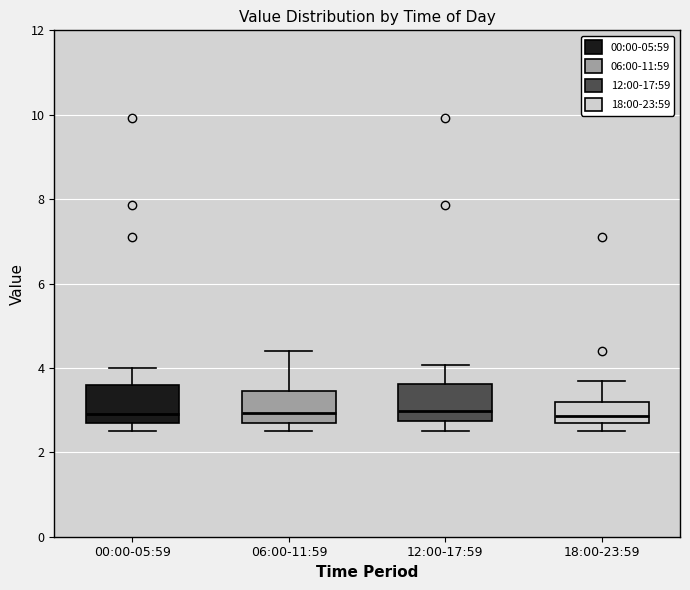

Reading left to right, read every box against the y-axis: the position of its median line, the range the box covers, and the ends of its whiskers. The values are not printed on the chart, so give them approximately, as read against the axis.

00:00-05:59: median 3.0, box 2.8 to 3.6, whiskers 2.6 to 4.0
06:00-11:59: median 3.0, box 2.8 to 3.4, whiskers 2.6 to 4.4
12:00-17:59: median 3.0, box 2.8 to 3.6, whiskers 2.6 to 4.0
18:00-23:59: median 2.8, box 2.6 to 3.2, whiskers 2.6 (just below the box's lower edge) to 3.8